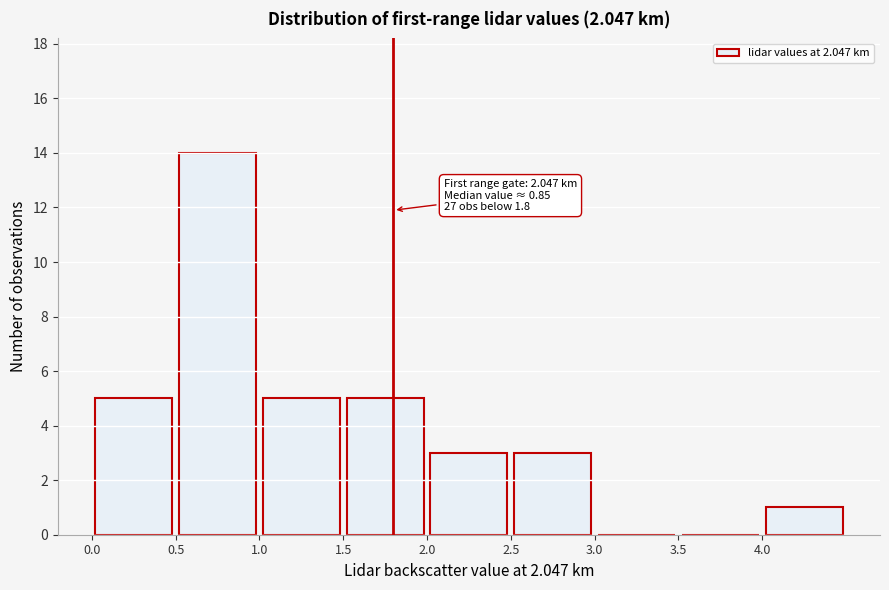

Over which range of the x-axis is the bar tallest?

0.5 to 1.0